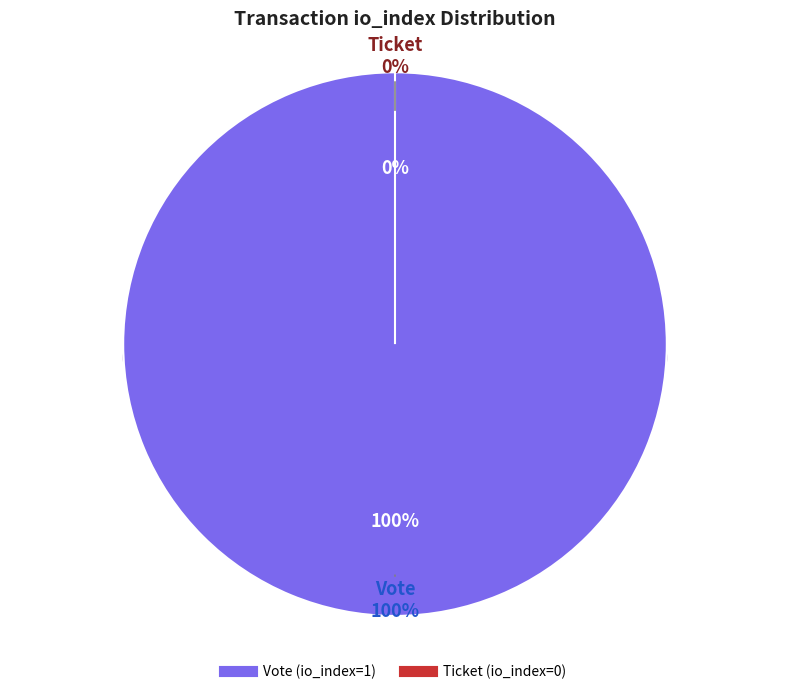

Does Vote (io_index=1) represent more than half of the total?

Yes